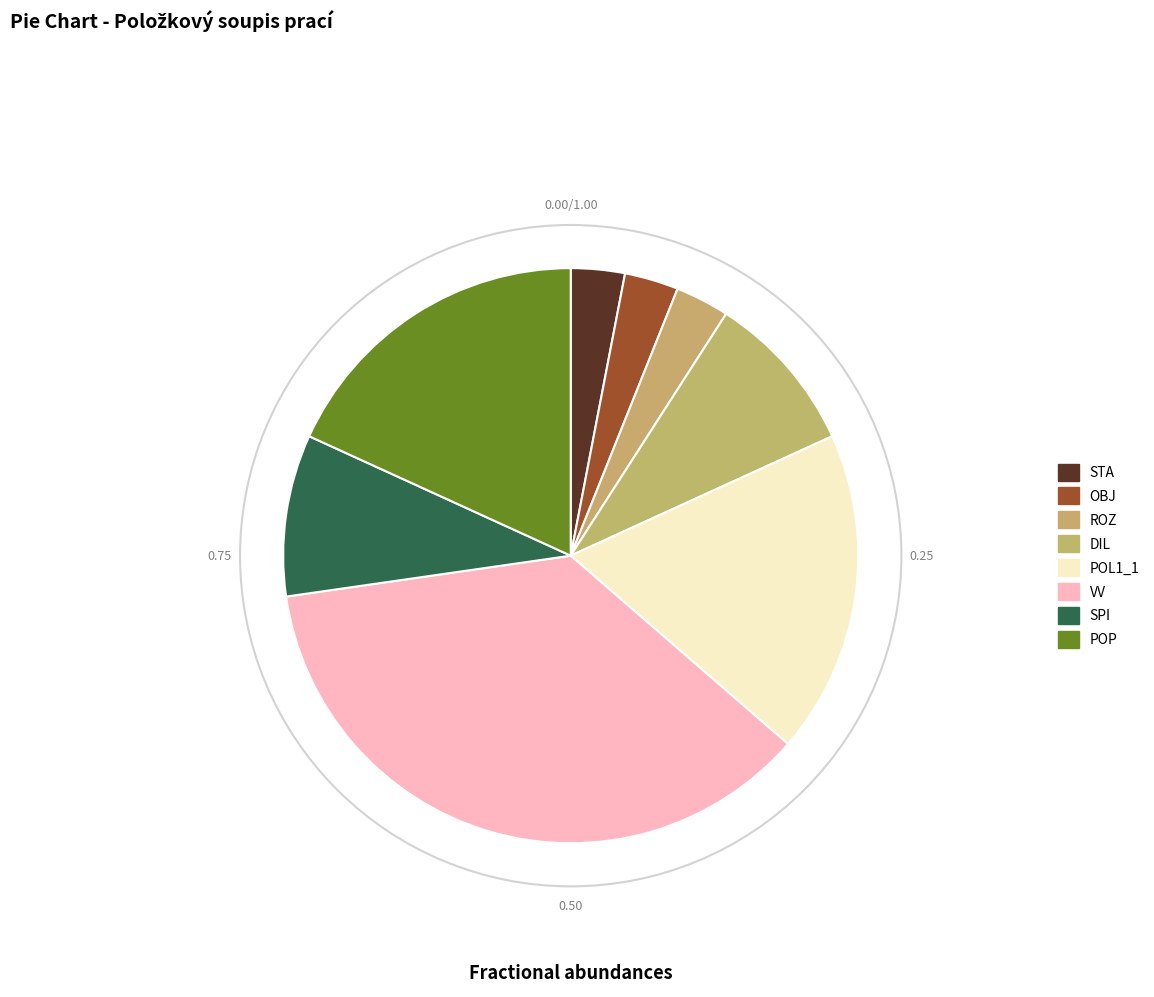

To the nearest percent, what is the average slice percentage?

13%